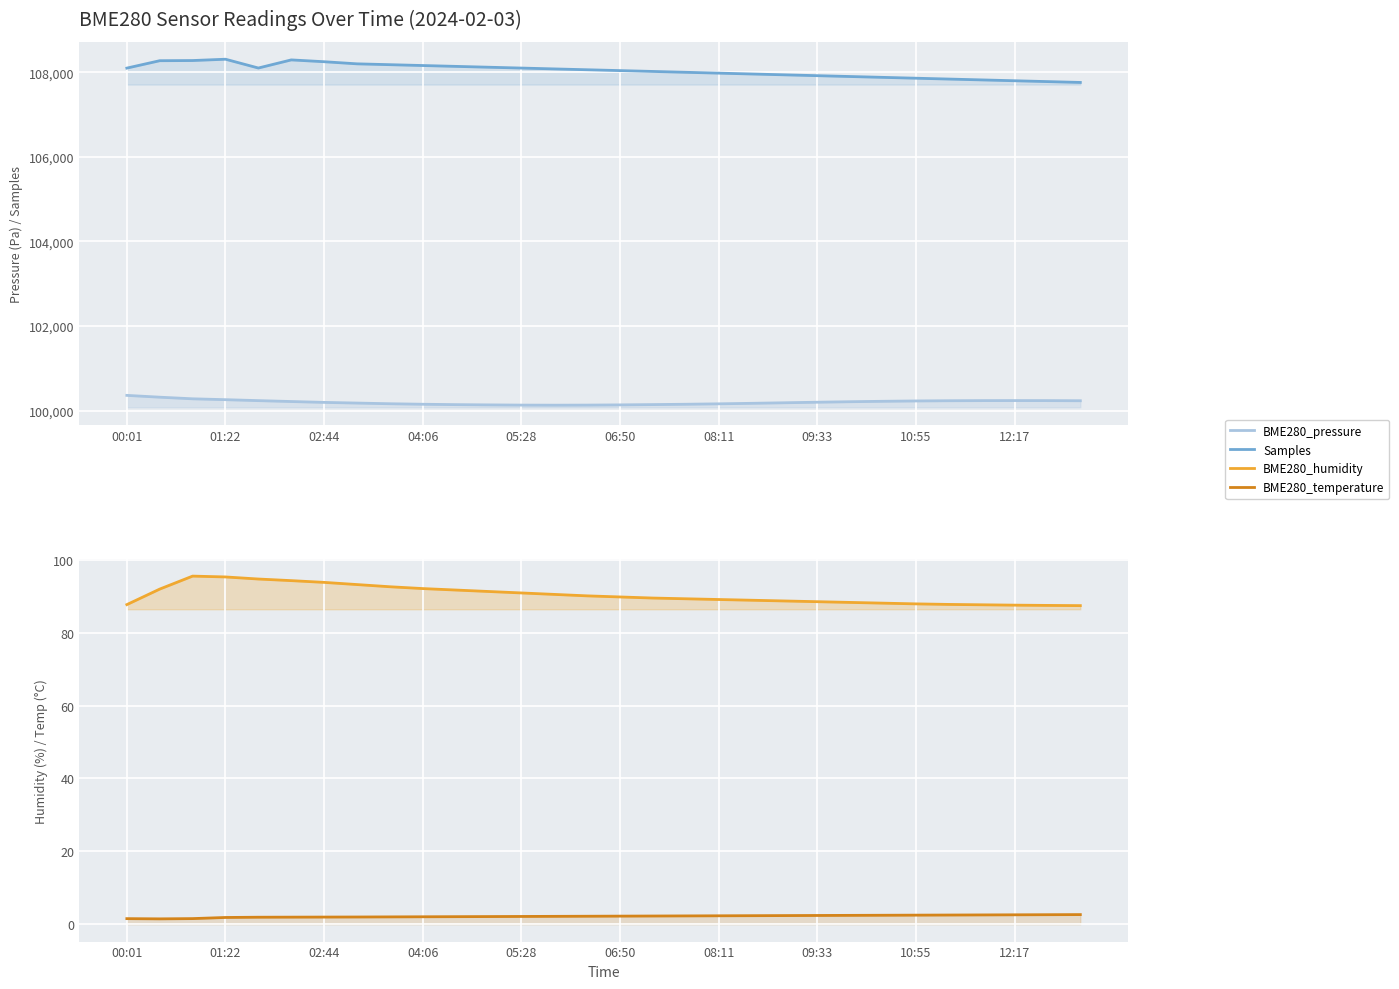

How many values in the BME280_temperature series are below 2?

8